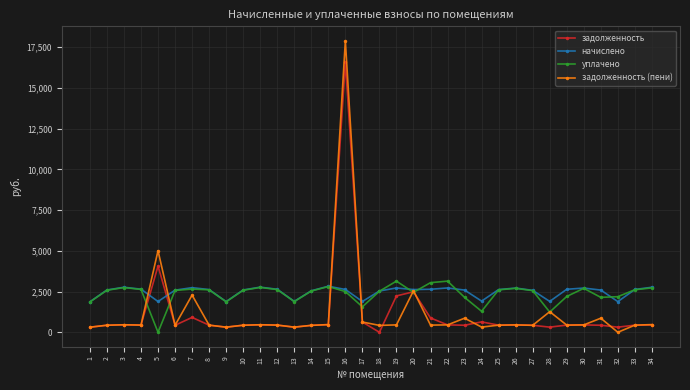

What is the greatest value displayed?

17890.4